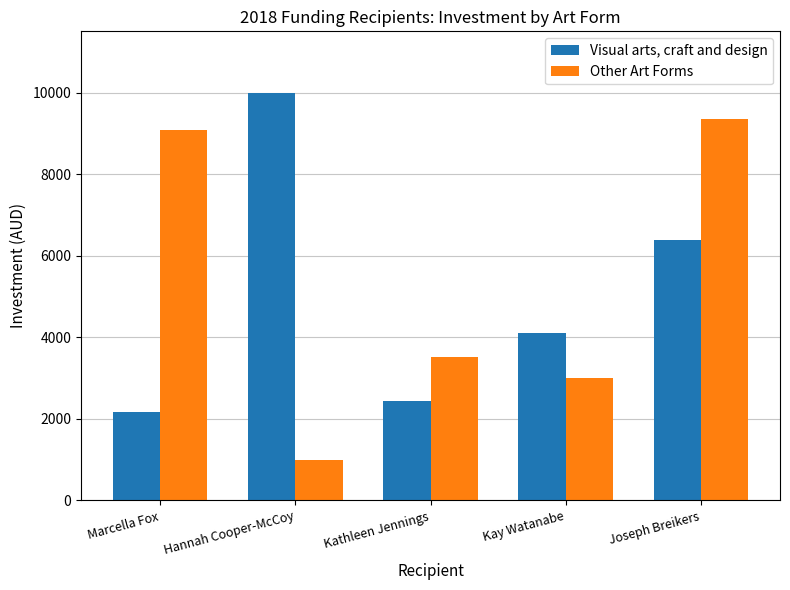

Which series changed the most between Hannah Cooper-McCoy and Kay Watanabe?

Visual arts, craft and design